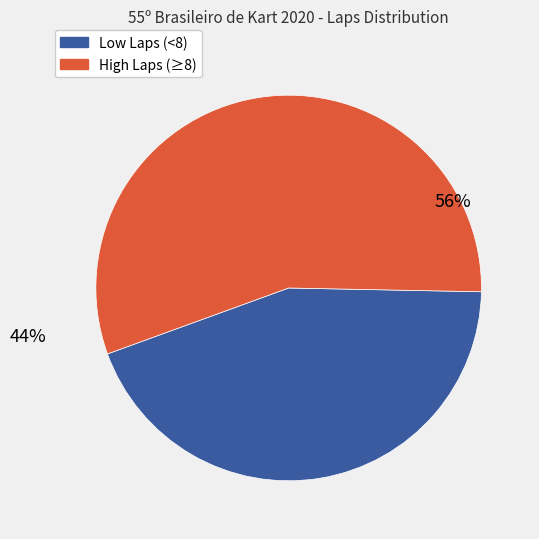

Is the sum of High Laps (≥8) and Low Laps (<8) greater than half?

Yes